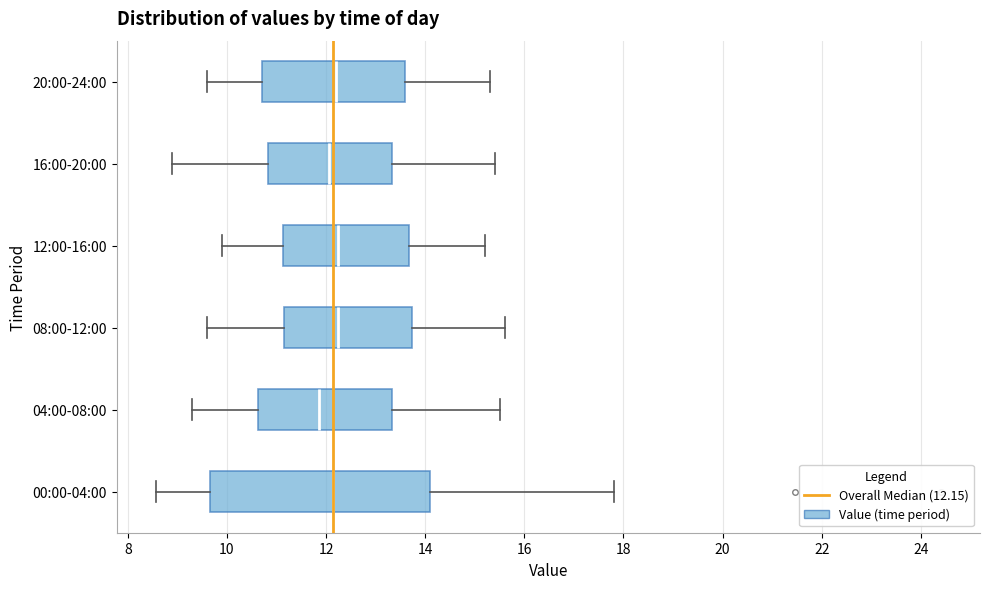

Reading bottom to top, read every box against the x-axis: the position of its median line, the range the box covers, and the ends of its whiskers. The values are not printed on the chart, so give them approximately, as read against the axis.

00:00-04:00: median 12.2, box 9.6 to 14.2, whiskers 8.6 to 17.8
04:00-08:00: median 11.8, box 10.6 to 13.4, whiskers 9.4 to 15.6
08:00-12:00: median 12.2, box 11.2 to 13.8, whiskers 9.6 to 15.6
12:00-16:00: median 12.2, box 11.2 to 13.6, whiskers 10.0 to 15.2
16:00-20:00: median 12.0, box 10.8 to 13.4, whiskers 9.0 to 15.4
20:00-24:00: median 12.2, box 10.8 to 13.6, whiskers 9.6 to 15.4